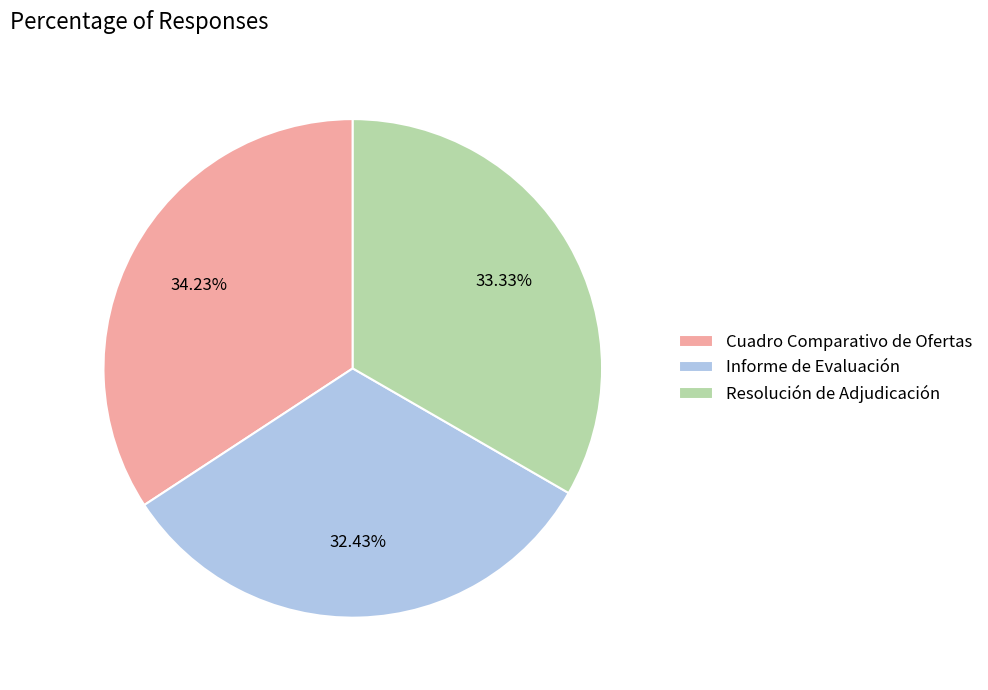

Which slice is the smallest?

Informe de Evaluación